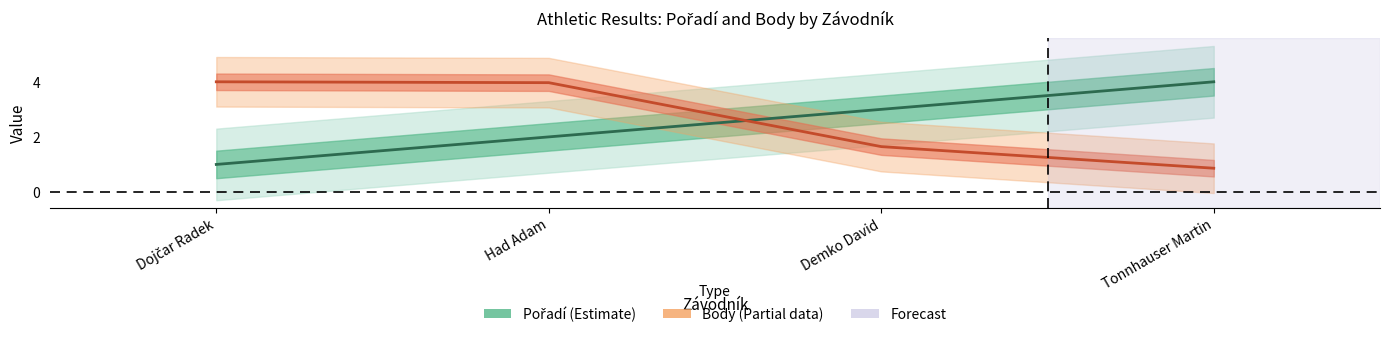

At Dojčar Radek, list the series in order from smallest to largest.

Pořadí, Body (scaled)